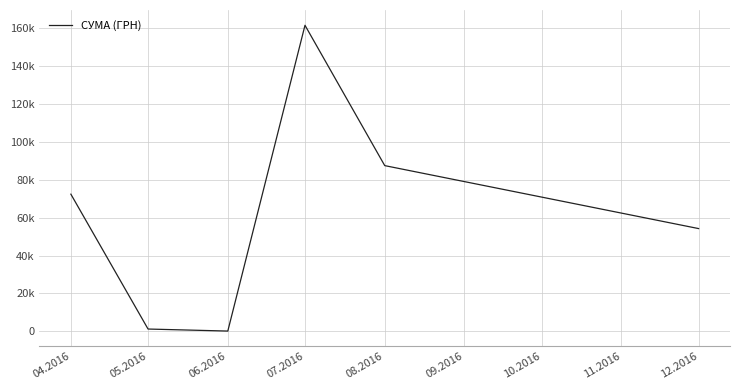

Does the chart display data point markers on the line(s)?

No